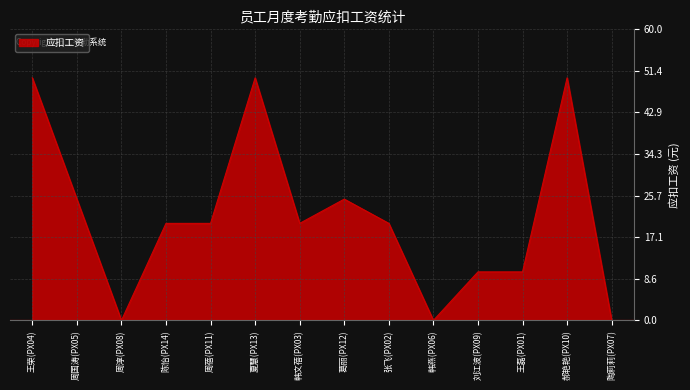

True or false: the data shows 33 at 韩文蓓(PX03).

False